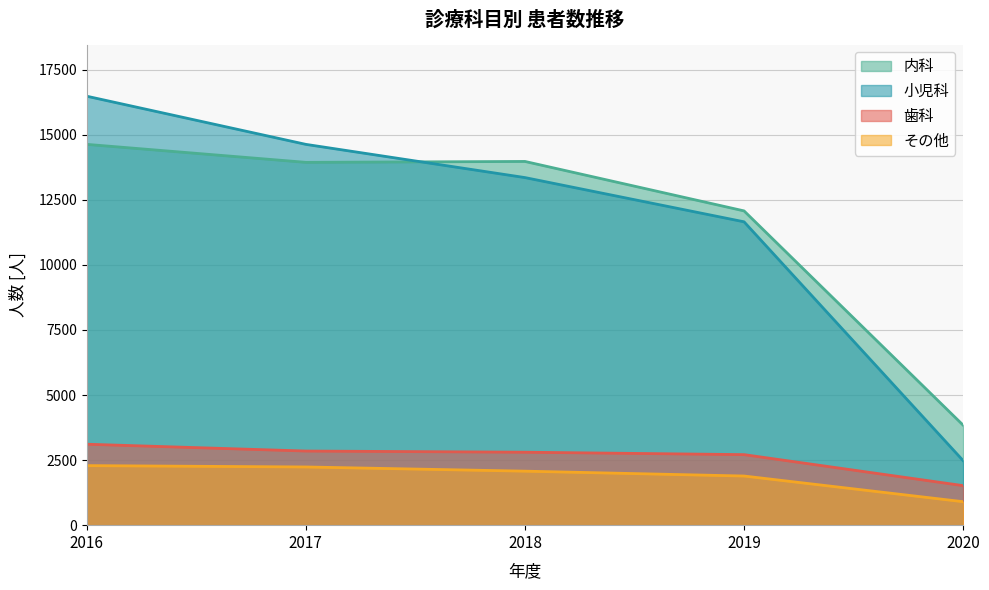

What is the value of the 内科 point at the 3rd from the left?

13974